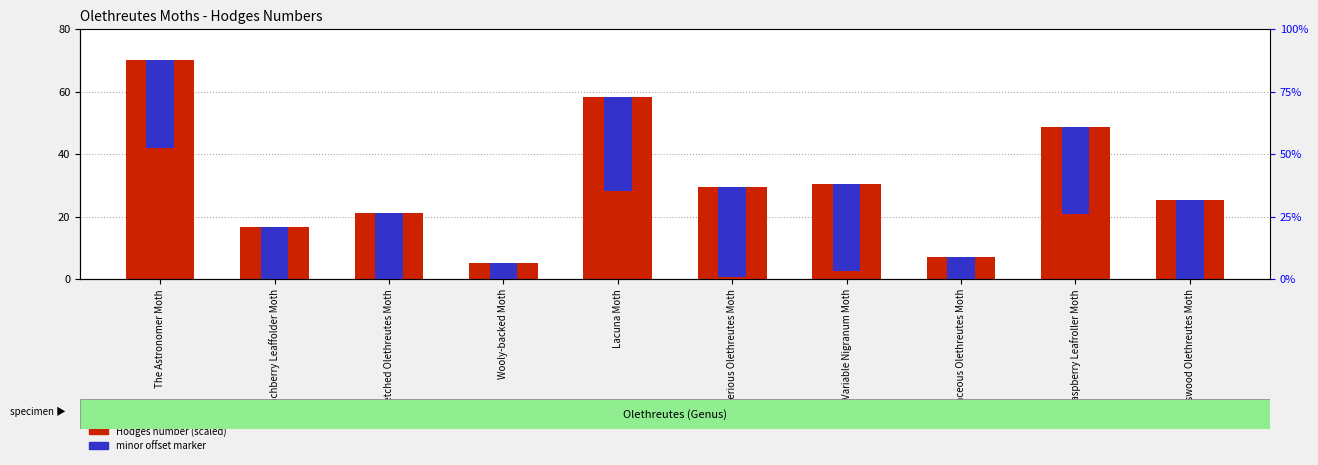

Is the value of minor offset at Mysterious Olethreutes Moth greater than the value of Hodges number (scaled) at Variable Nigranum Moth?

No